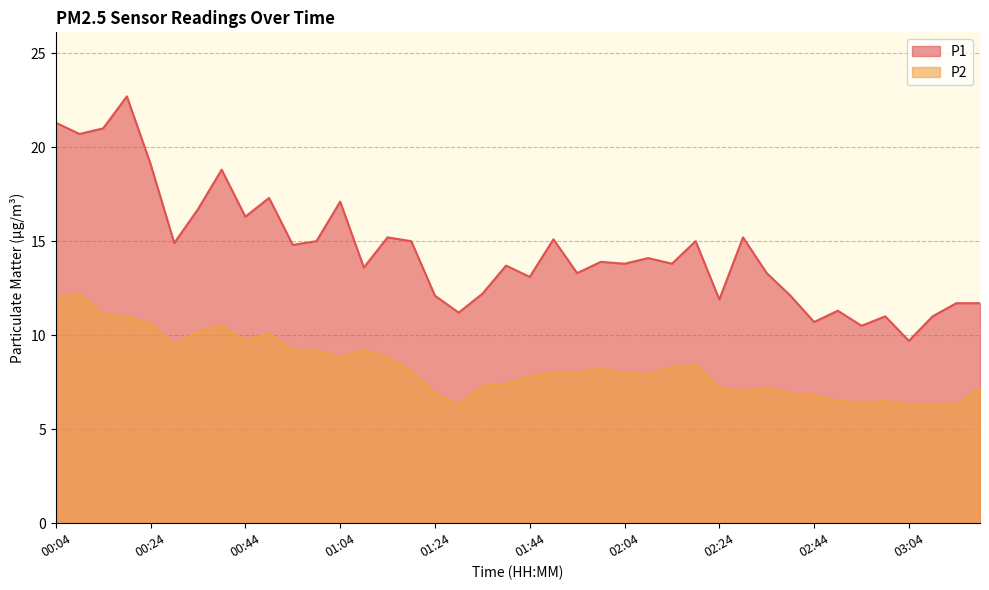

Reading right to left, transcribe all the data shown in this chart.

P1: 03:19=11.7	03:14=11.7	03:09=11.0	03:04=9.7	02:59=11.0	02:54=10.5	02:49=11.3	02:44=10.7	02:39=12.1	02:34=13.3	02:29=15.2	02:24=11.9	02:19=15.0	02:14=13.8	02:09=14.1	02:04=13.8	01:59=13.9	01:54=13.3	01:49=15.1	01:44=13.1	01:39=13.7	01:34=12.2	01:29=11.2	01:24=12.1	01:19=15.0	01:14=15.2	01:09=13.6	01:04=17.1	00:59=15.0	00:54=14.8	00:49=17.3	00:44=16.3	00:39=18.8	00:34=16.7	00:29=14.9	00:24=19.1	00:19=22.7	00:14=21.0	00:09=20.7	00:04=21.3
P2: 03:19=7.2	03:14=6.3	03:09=6.3	03:04=6.3	02:59=6.5	02:54=6.4	02:49=6.5	02:44=6.8	02:39=6.9	02:34=7.2	02:29=7.0	02:24=7.2	02:19=8.4	02:14=8.3	02:09=7.9	02:04=8.0	01:59=8.2	01:54=8.0	01:49=8.0	01:44=7.8	01:39=7.4	01:34=7.3	01:29=6.3	01:24=6.9	01:19=8.1	01:14=8.8	01:09=9.2	01:04=8.8	00:59=9.2	00:54=9.2	00:49=10.1	00:44=9.7	00:39=10.5	00:34=10.2	00:29=9.5	00:24=10.6	00:19=11.0	00:14=11.1	00:09=12.2	00:04=12.0